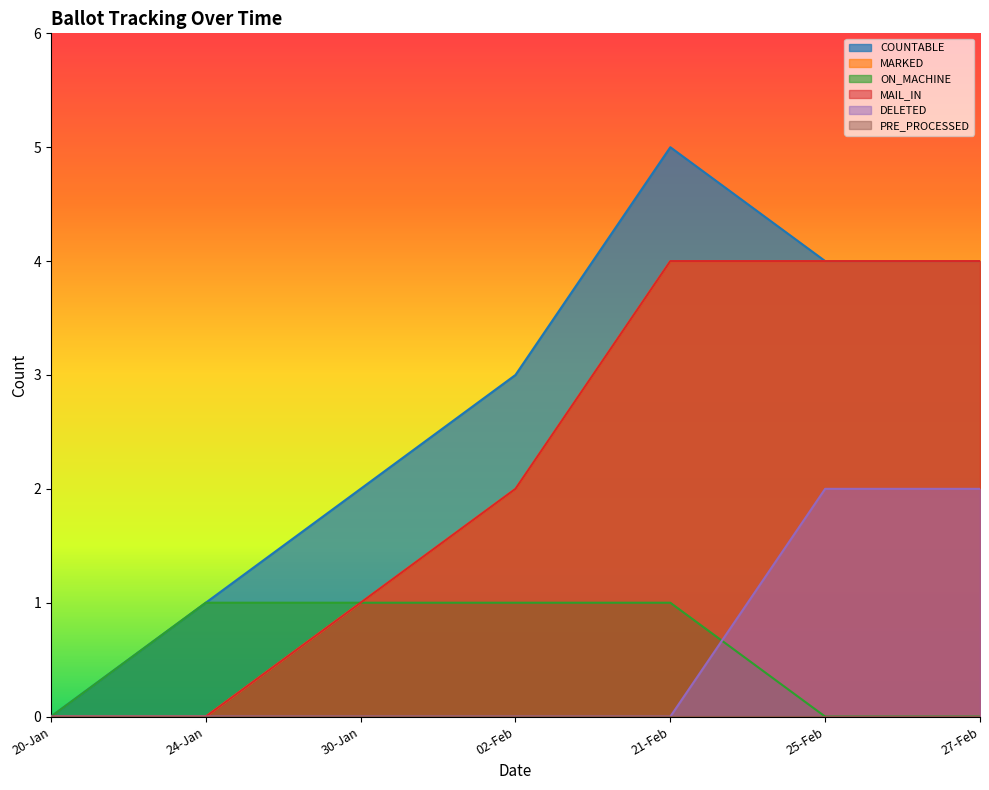

True or false: COUNTABLE and MAIL_IN cross at least once.

False